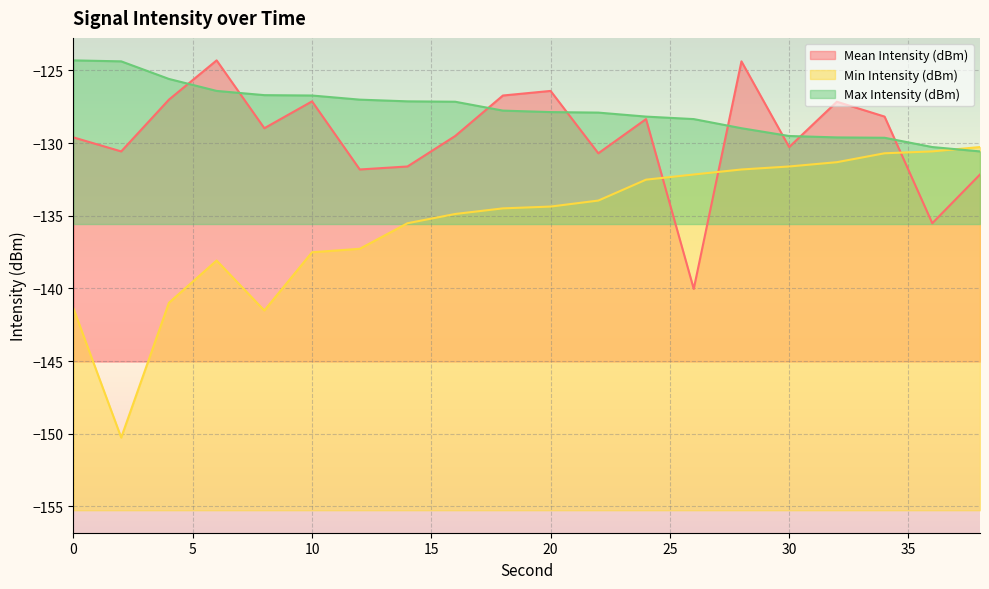

List the series in order of their peak value, lowest first.

Min Intensity (dBm), Mean Intensity (dBm), Max Intensity (dBm)